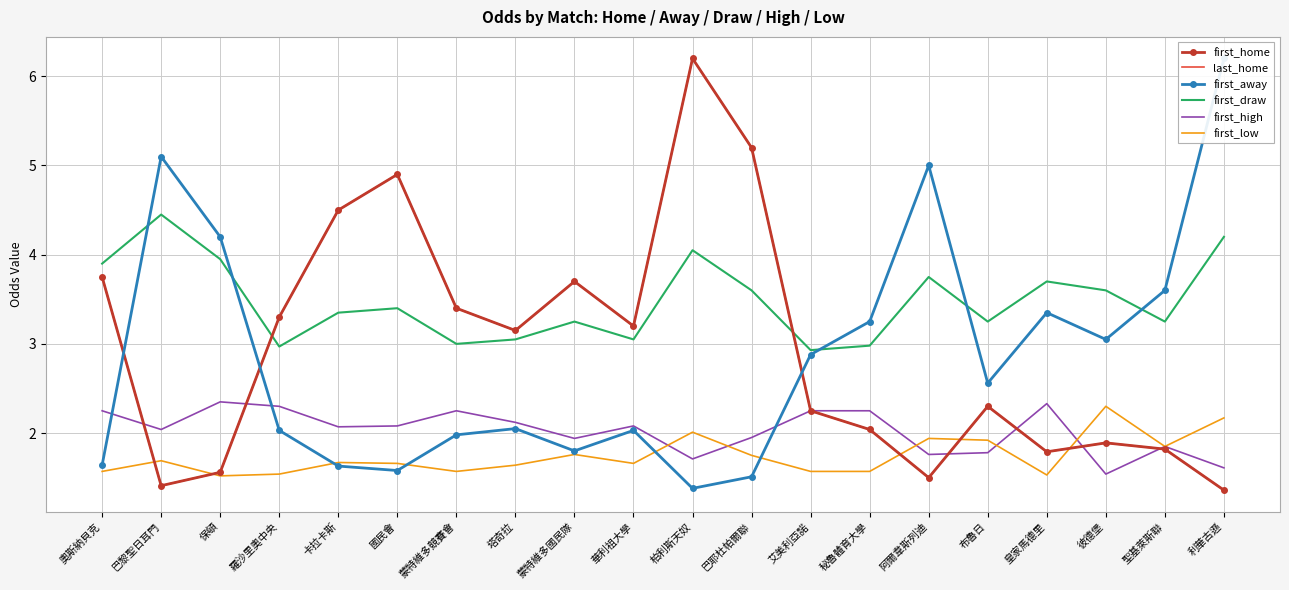

What position from the left is 奧斯納貝克?

1